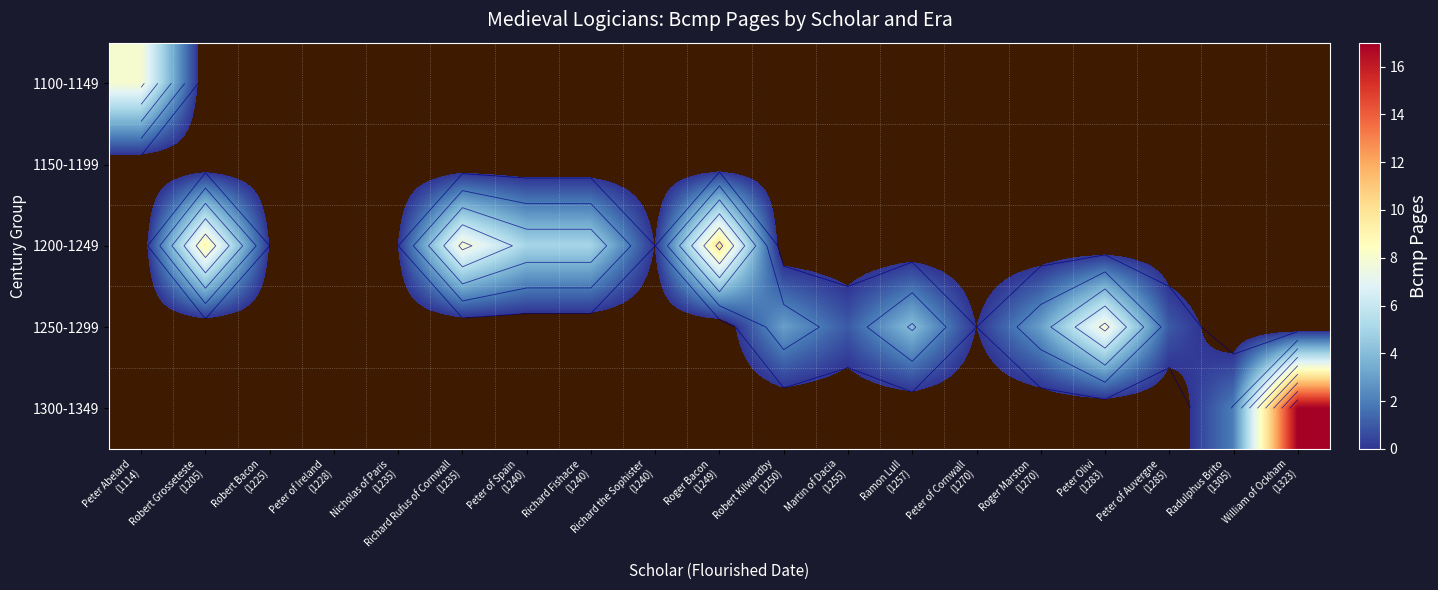

Count the number of categories in the chart.

19